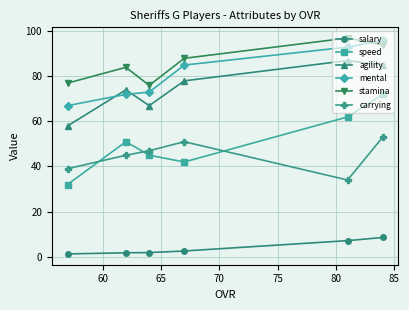

Count the number of categories in the chart.

6